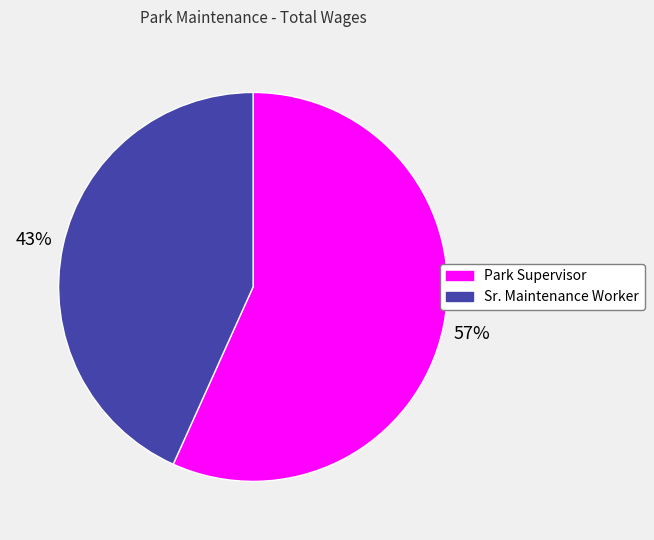

Is it true that Park Supervisor is 71% of the pie?

False